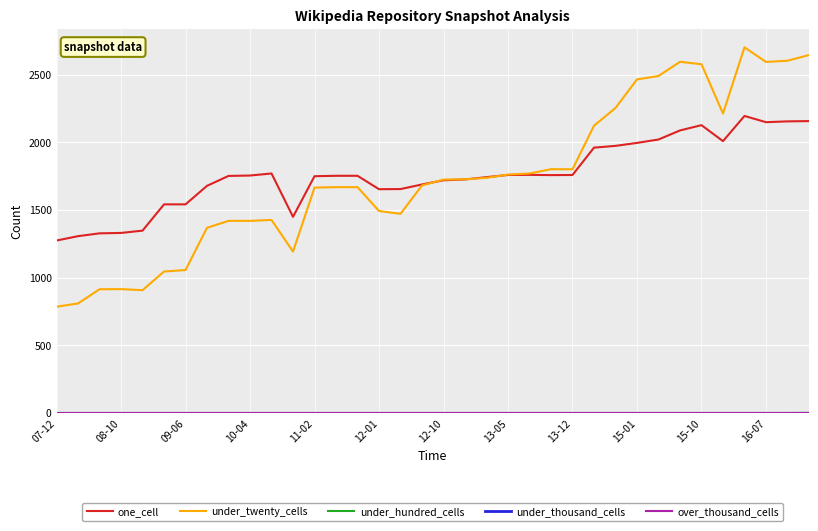

Which series has the widest spread of values?

under_twenty_cells